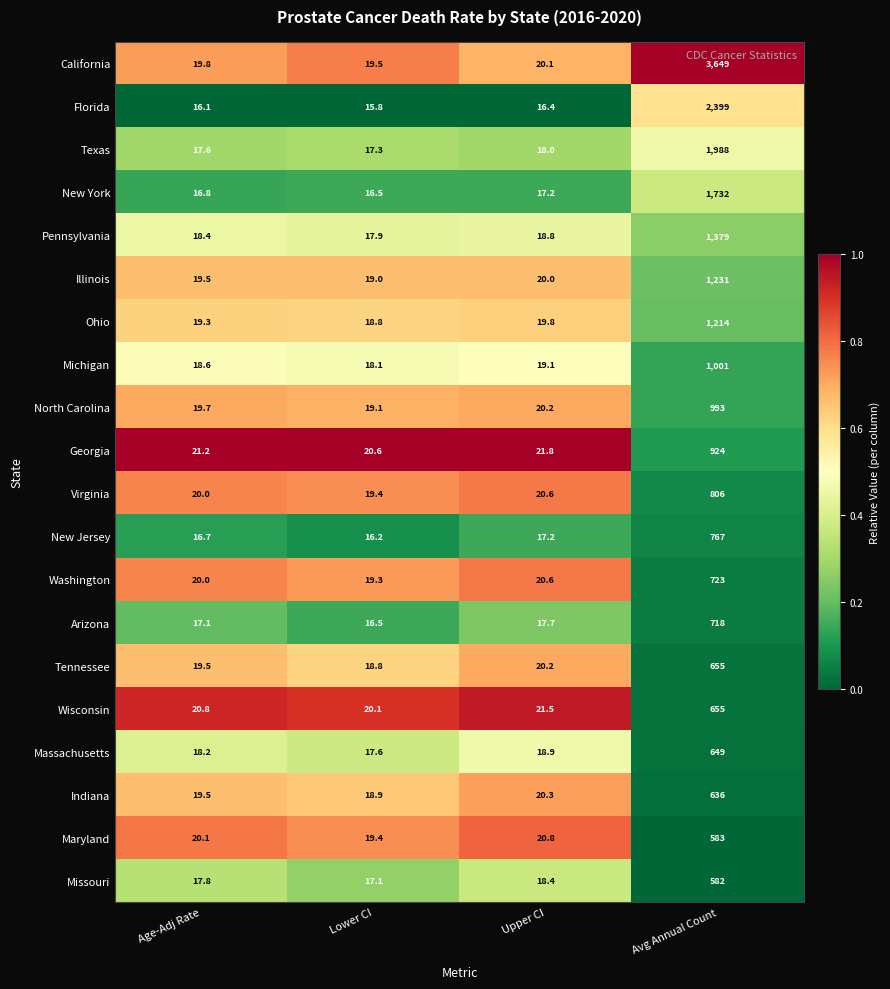

What is the sum of all Texas values?

2040.9